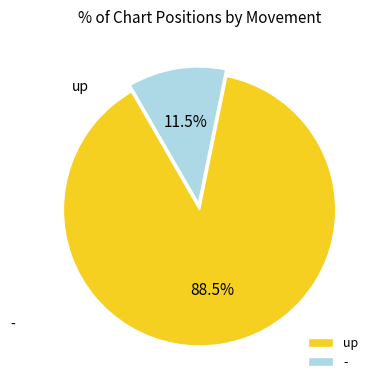

The up slice represents 93% of the pie. True or false?

False